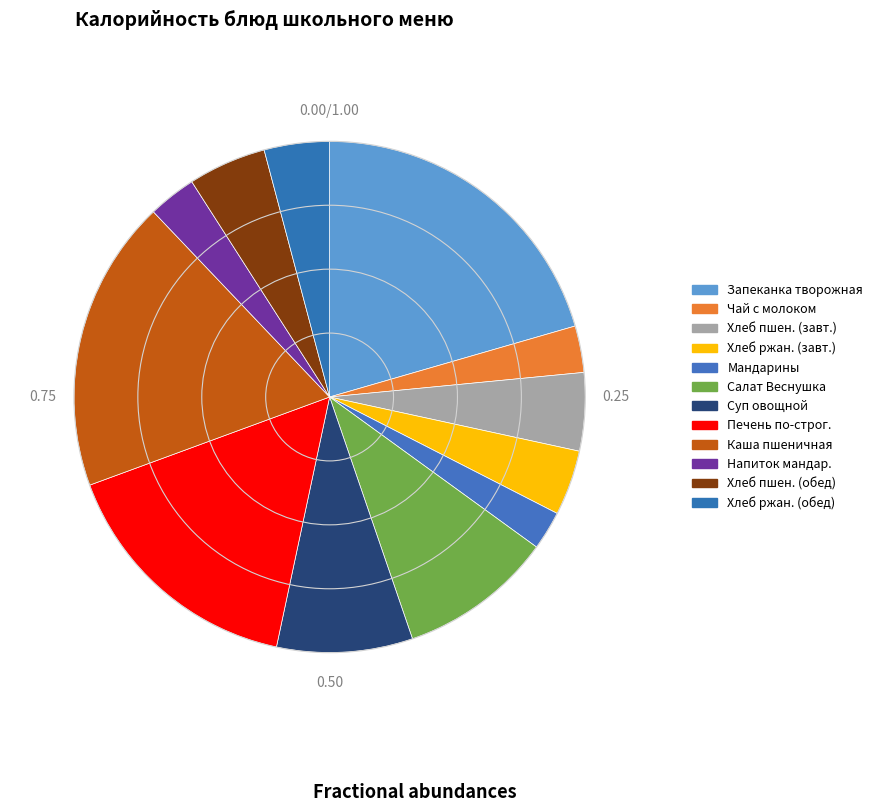

How many slices are in this pie chart?

12